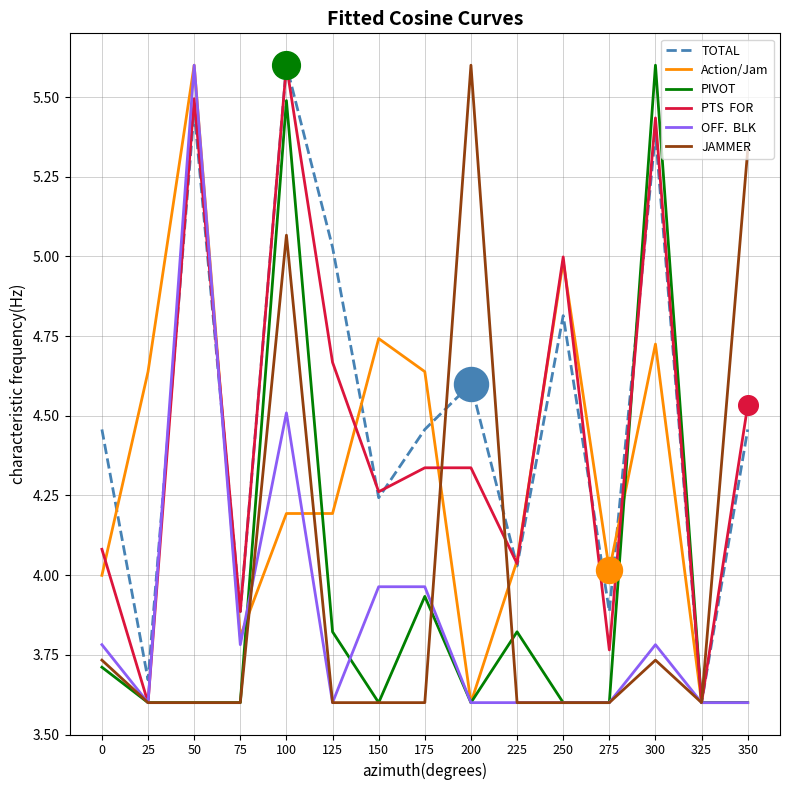

What is the total value across all series at 350?

25.1